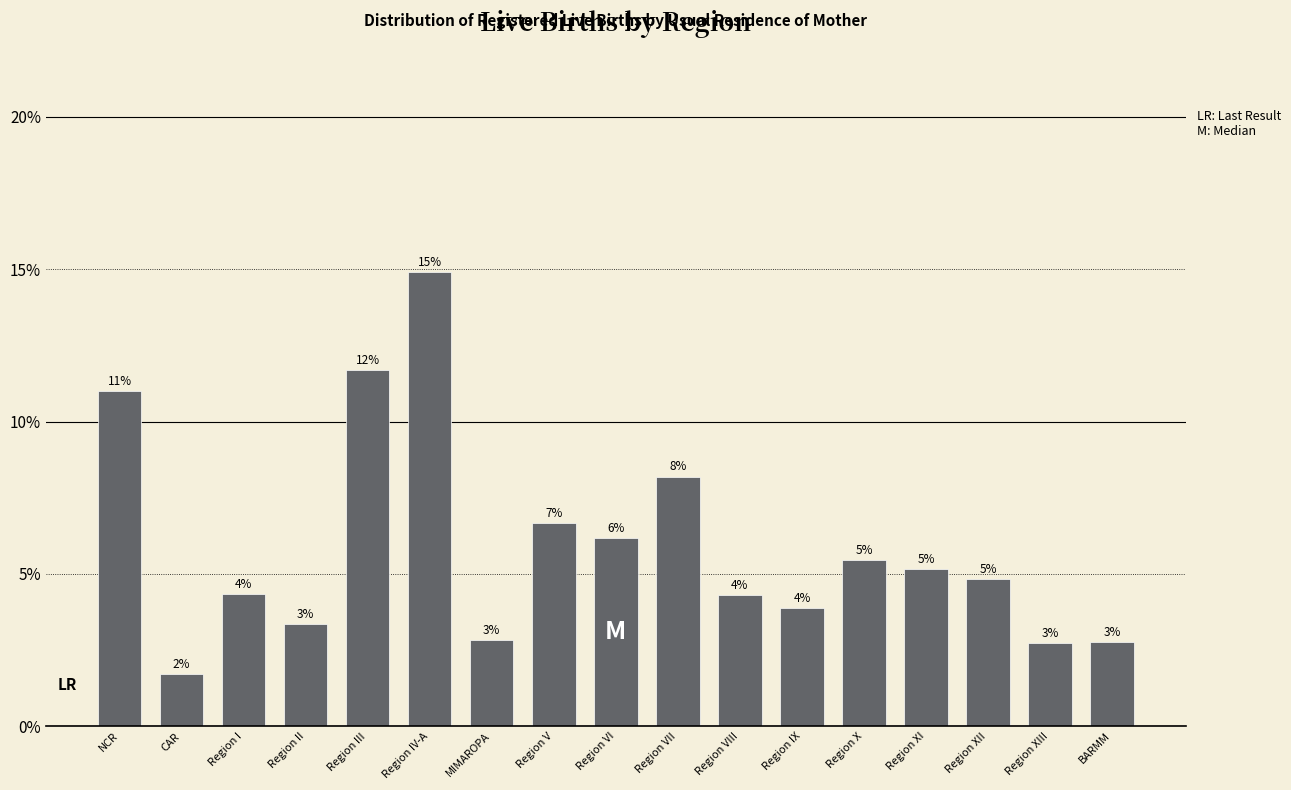

How many bars are there in total?

17